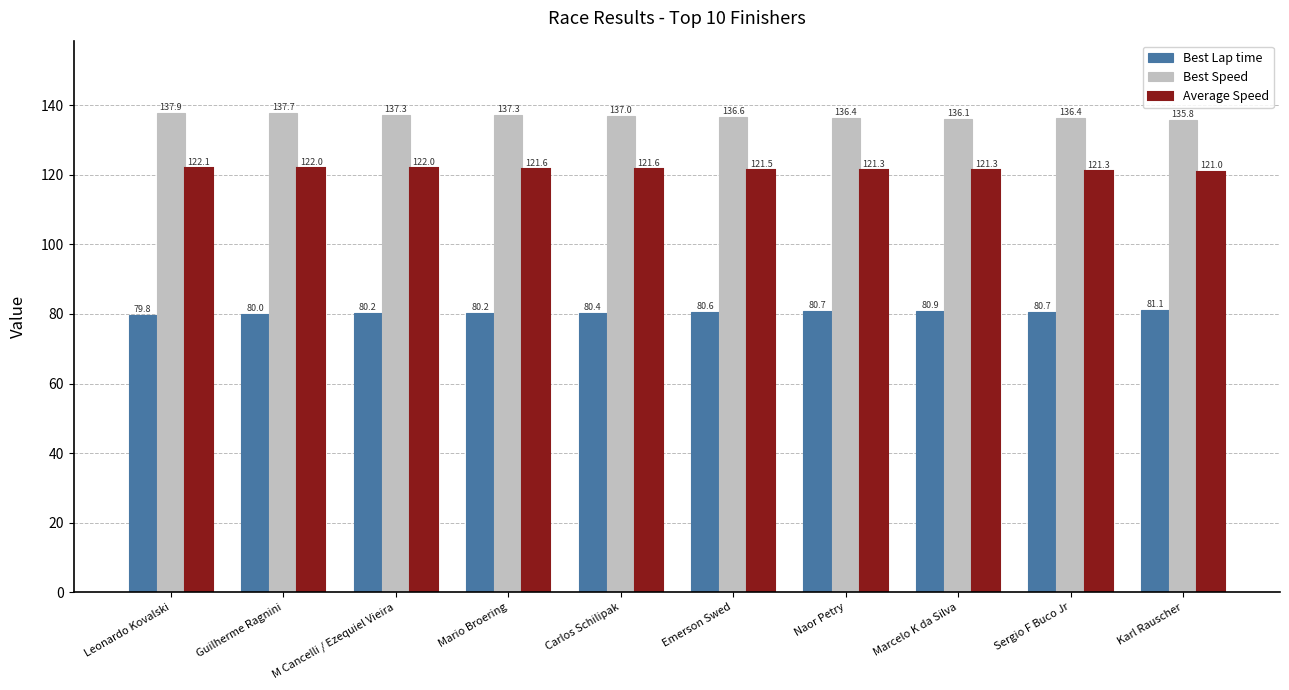

What is the sum of the Best Speed values at Carlos Schilipak and Naor Petry?

273.3